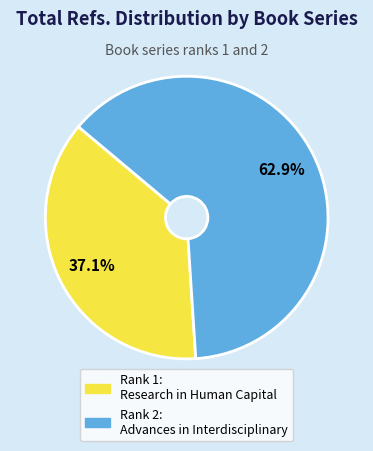

Is the sum of Rank 2: Advances in Interdisciplinary and Rank 1: Research in Human Capital greater than half?

Yes